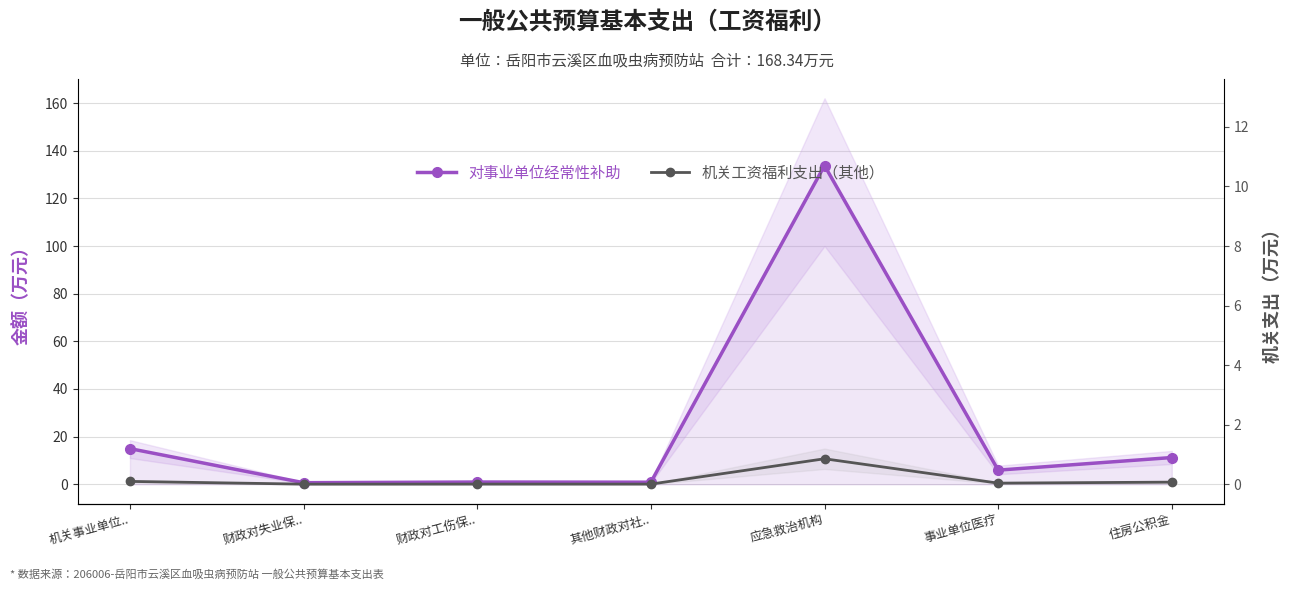

What is the spread (max minus min) of values at 住房公积金?

10.3